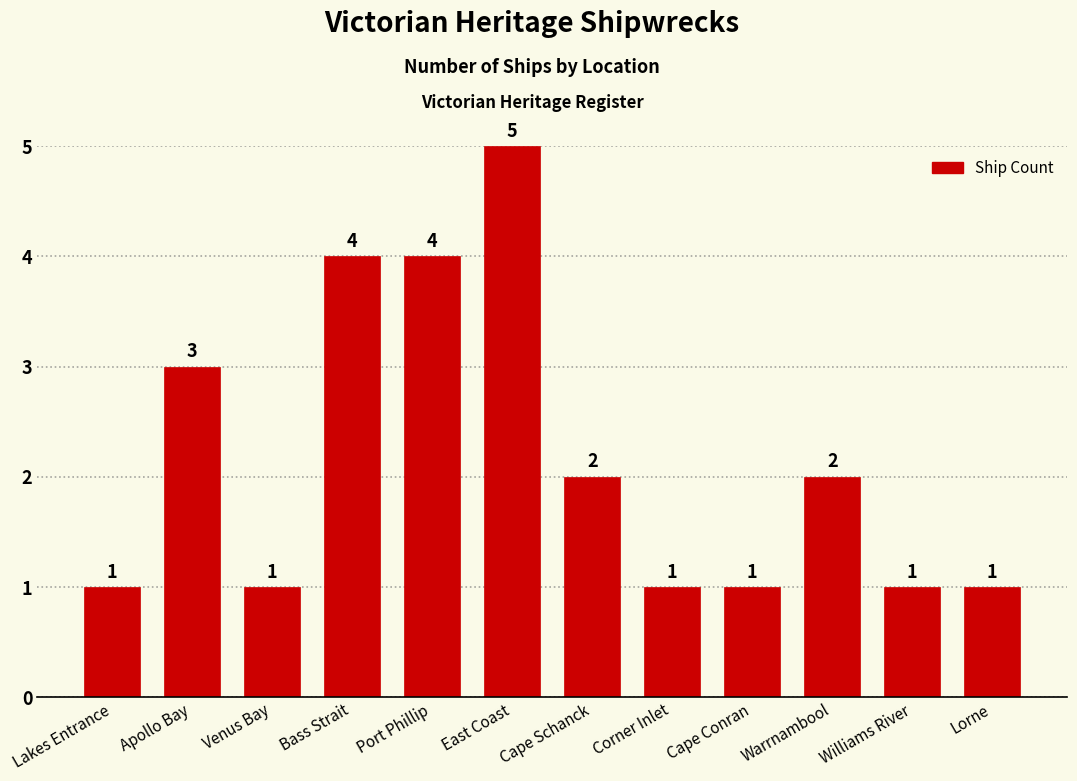

How many values are below 2?

6